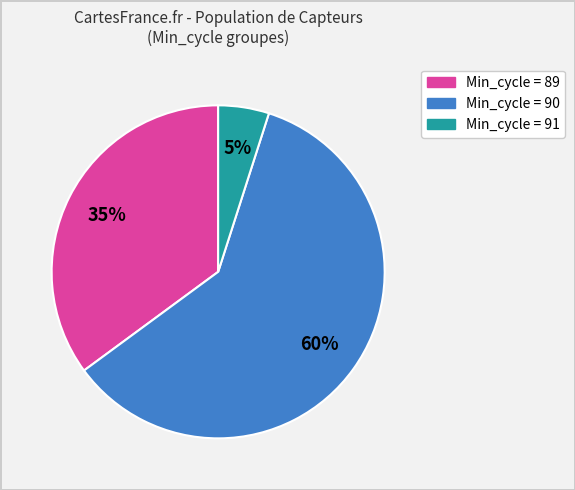

How many segments does this pie chart have?

3